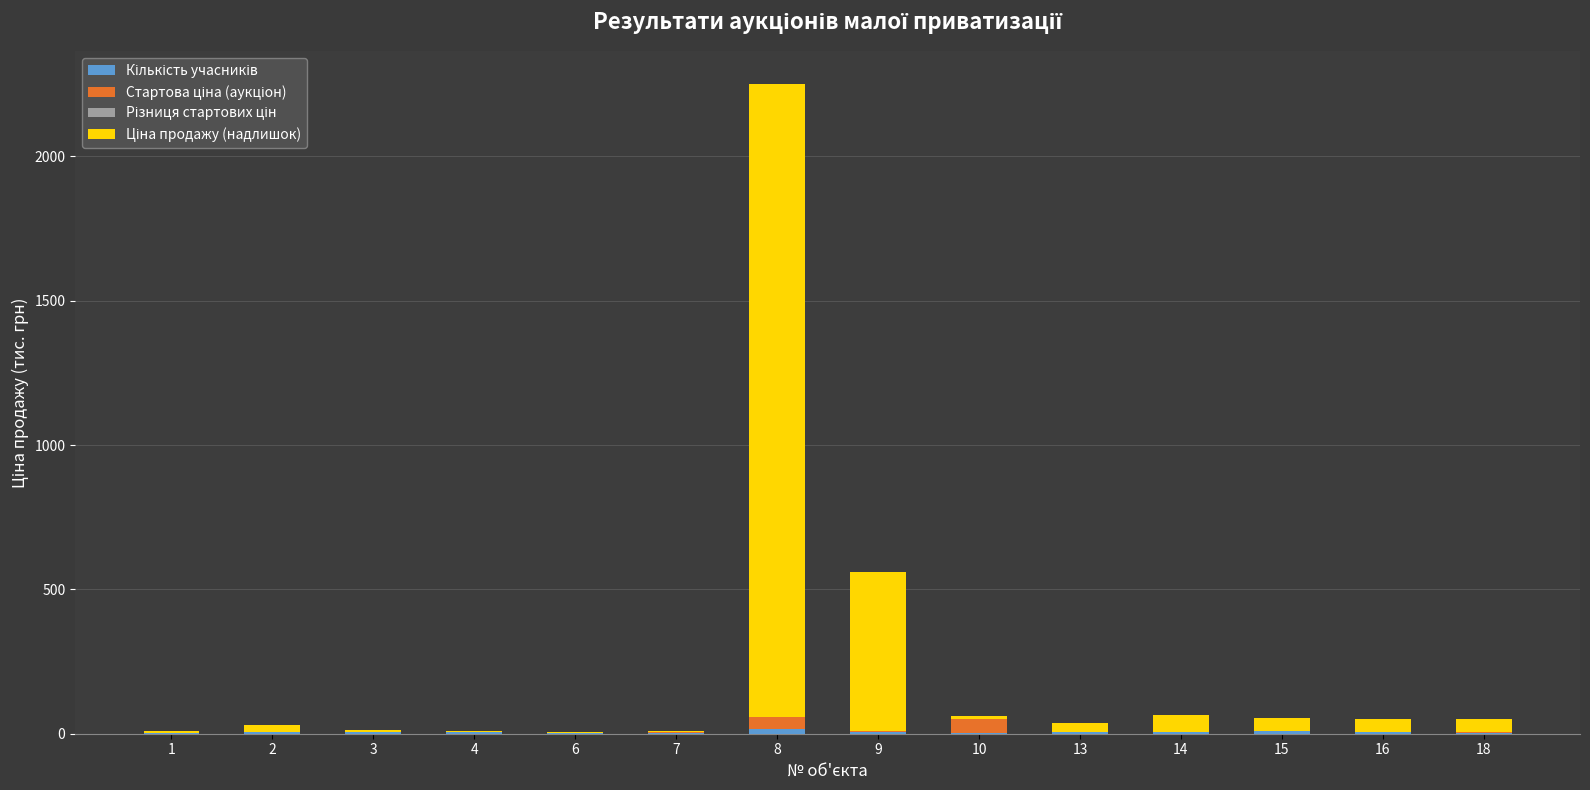

At which category is the sum across all series the highest?

8